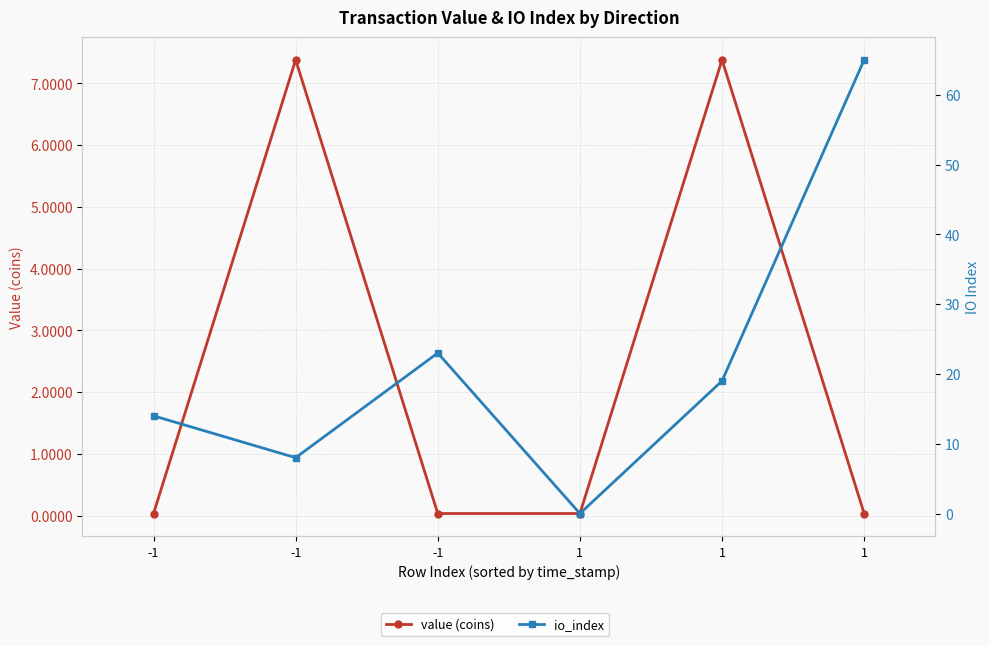

How many intersections are there between value (coins) and io_index?

2